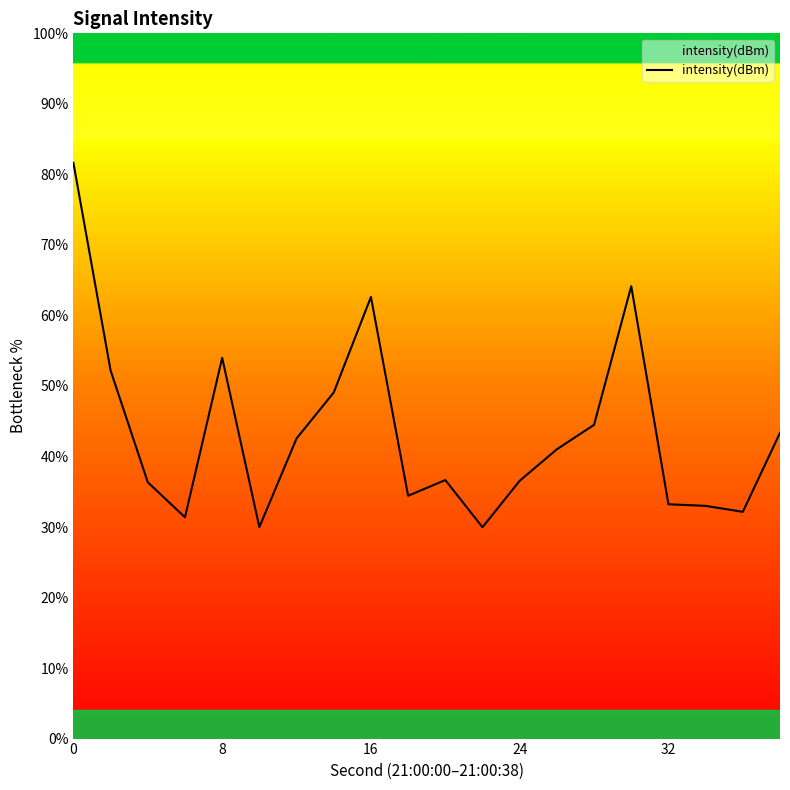

What is the difference between the maximum and minimum values?

51.7